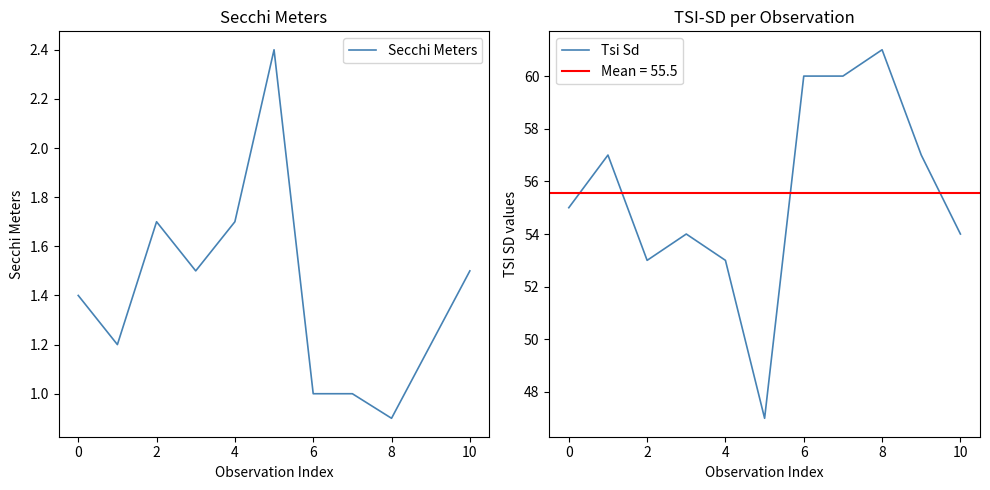

Rank the series at 10 from highest to lowest value.

Tsi Sd, Secchi Meters